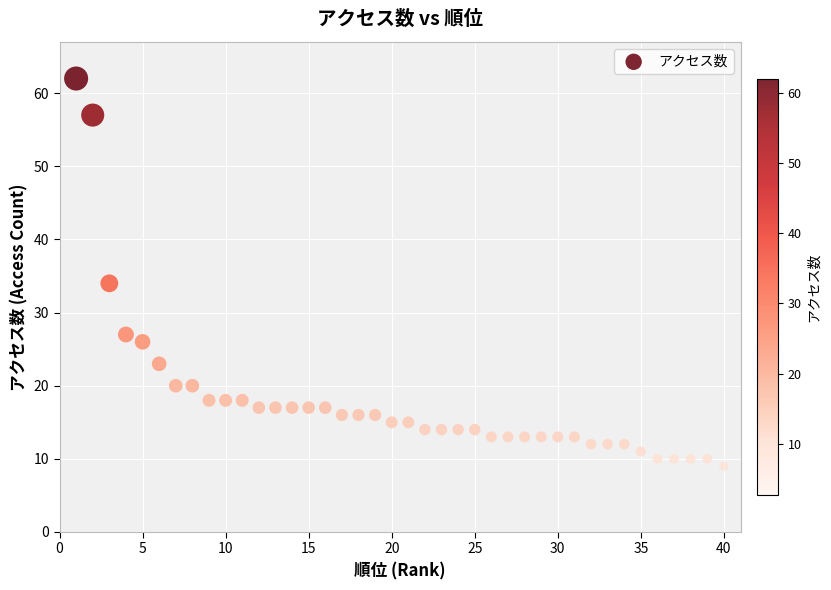

What Y value in the scatter plot is closest to 35?

34